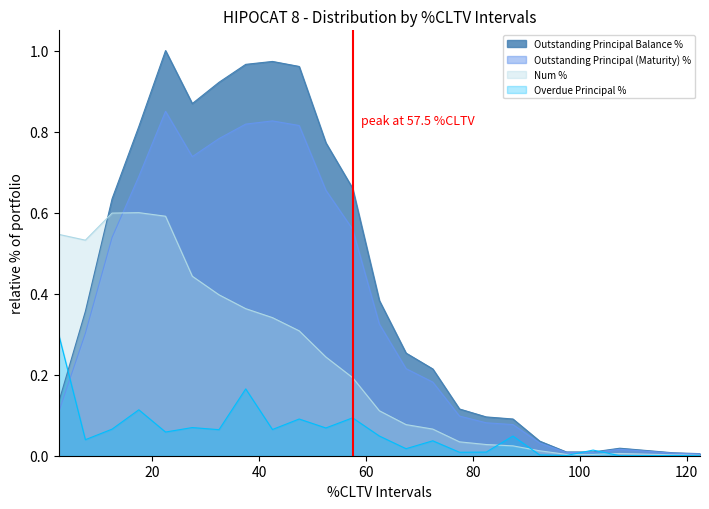

What is the label of the 2nd point from the left?

5.01-10